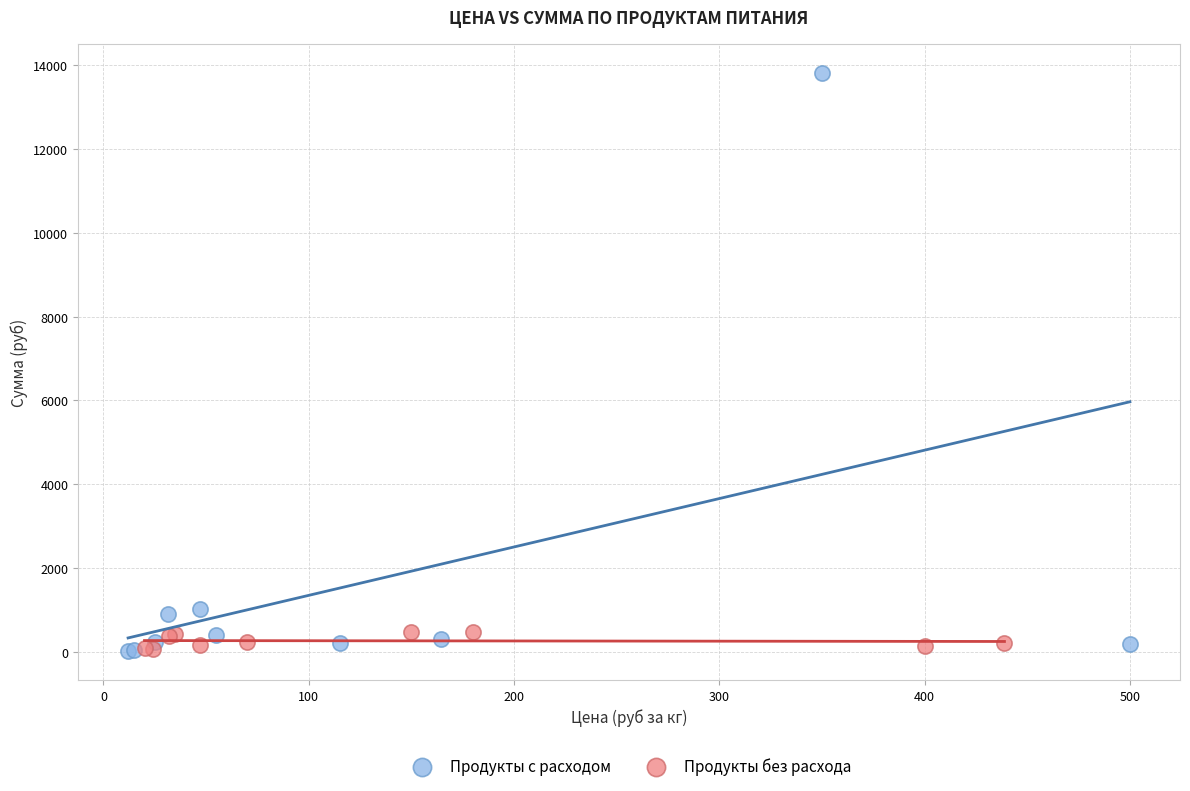

Which series contains the highest Y value?

Продукты с расходом